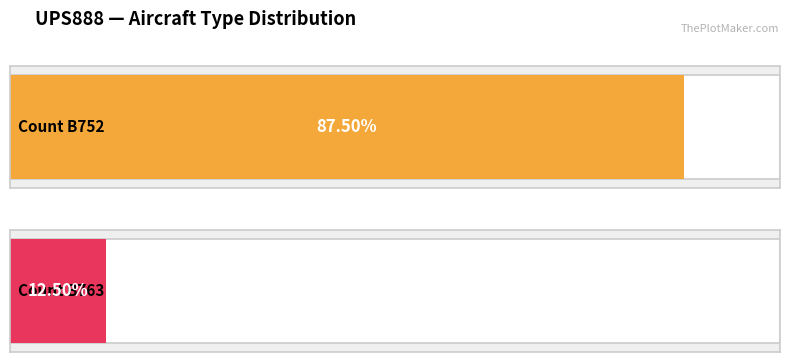

Are the bars horizontal?

Yes